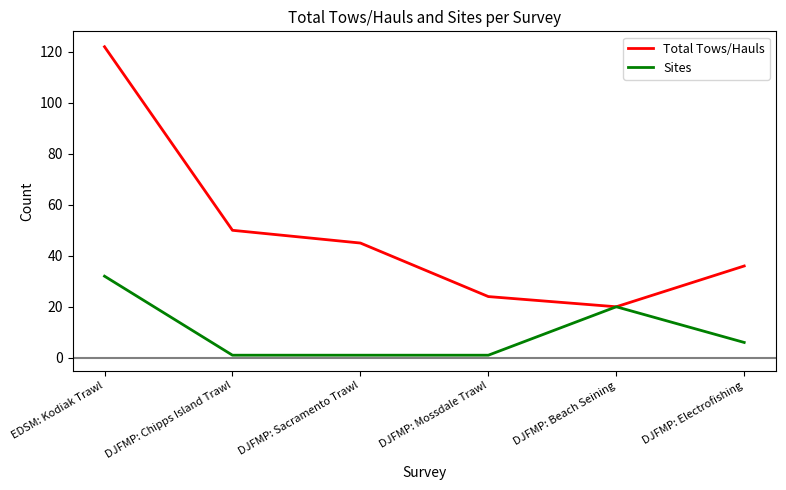

Does the chart display data point markers on the line(s)?

No